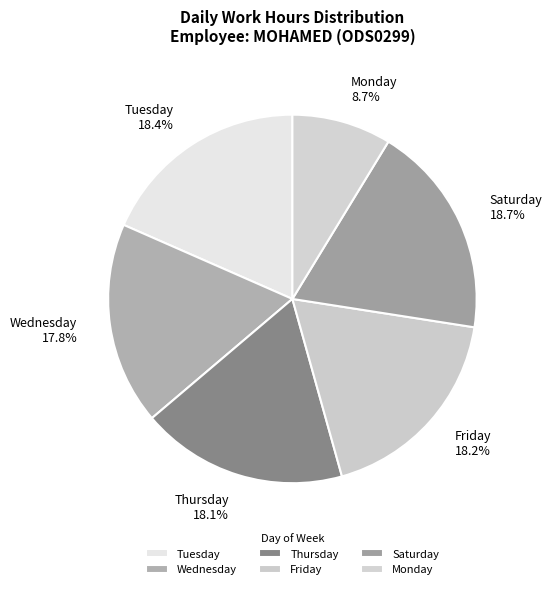

Is there a majority slice in this chart?

No